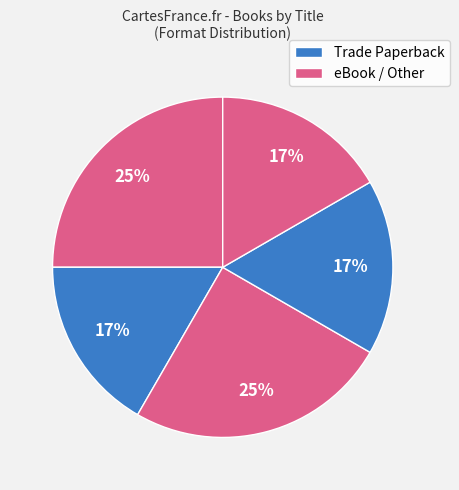

How many slices are in this pie chart?

5